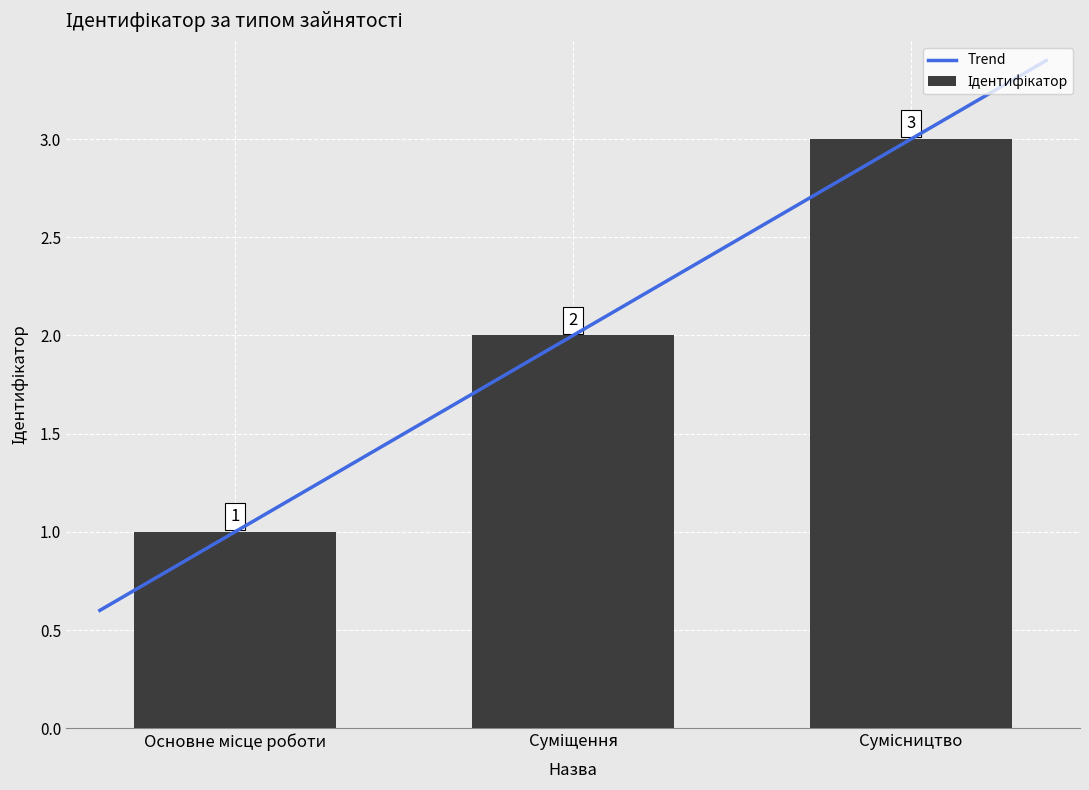

At which label is the value closest to 2?

Суміщення